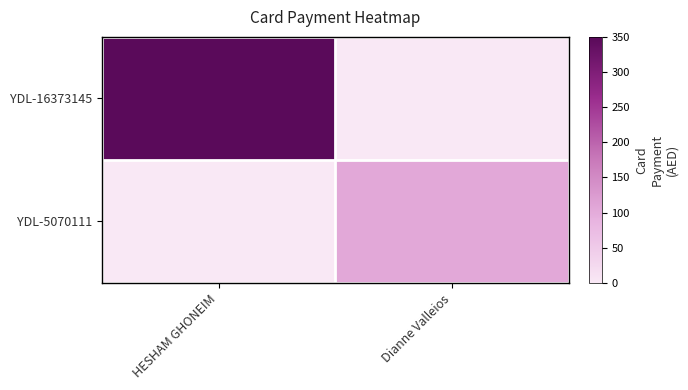

What is the greatest value displayed?

350